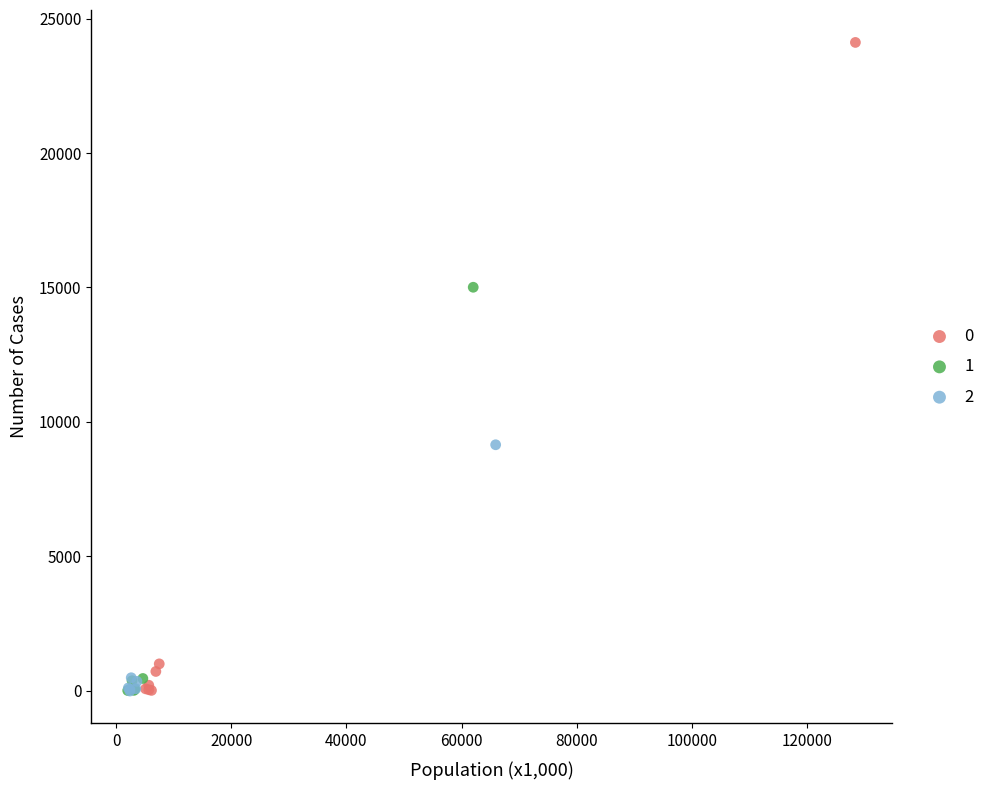

What are all the series names shown in the legend?

0, 1, 2